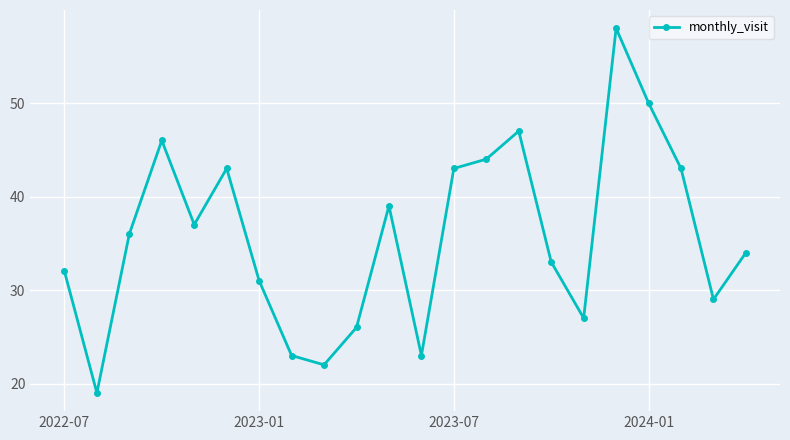

What is the average value?

36